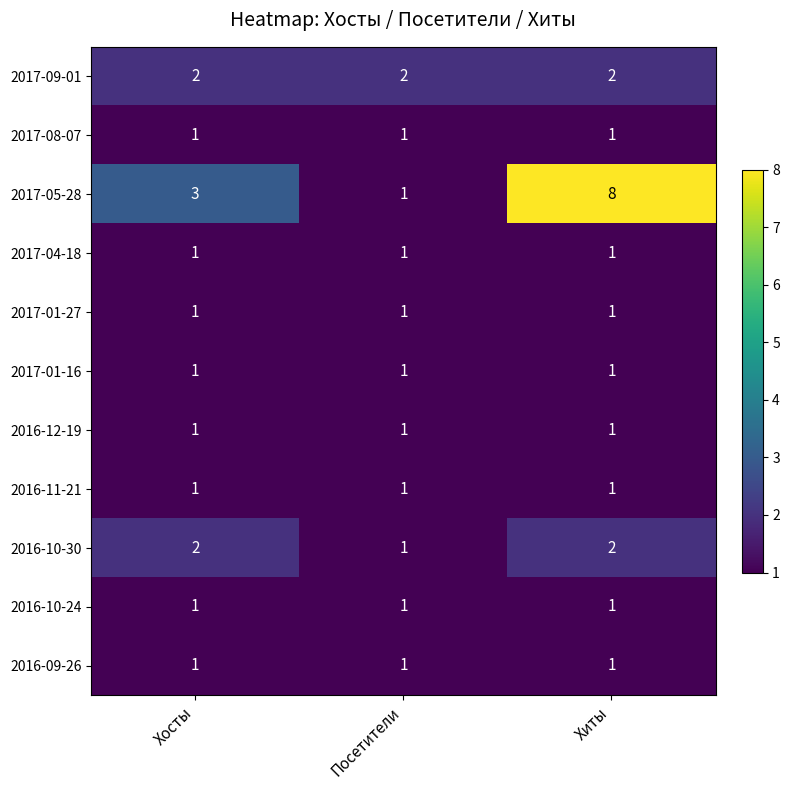

Which series has the largest total across all categories?

2017-05-28